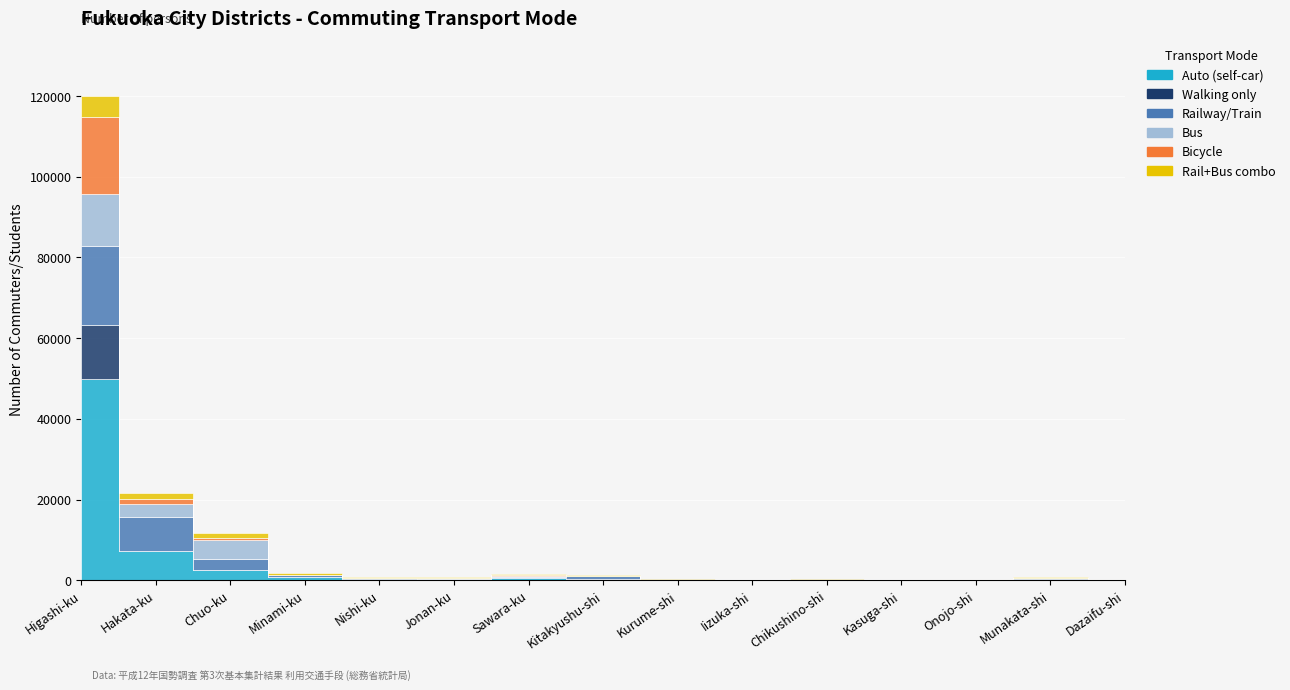

At which category does the chart reach its peak across all series?

Higashi-ku